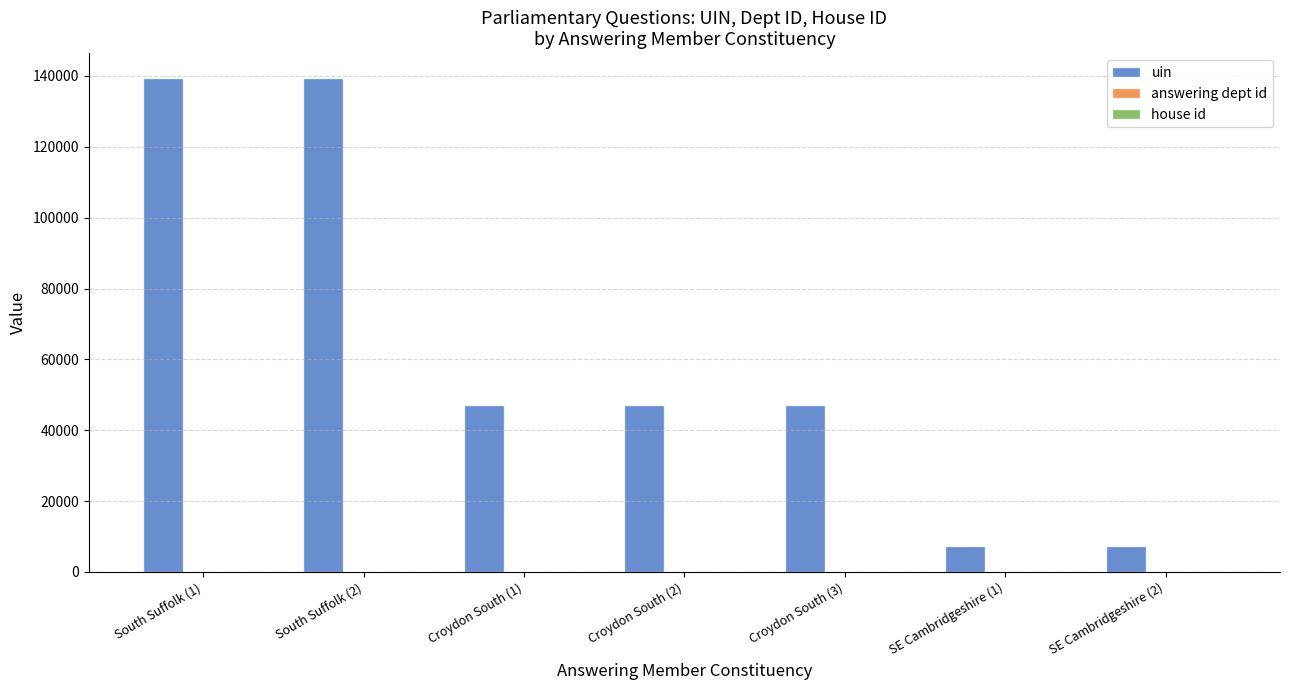

What is the greatest value displayed?

139453